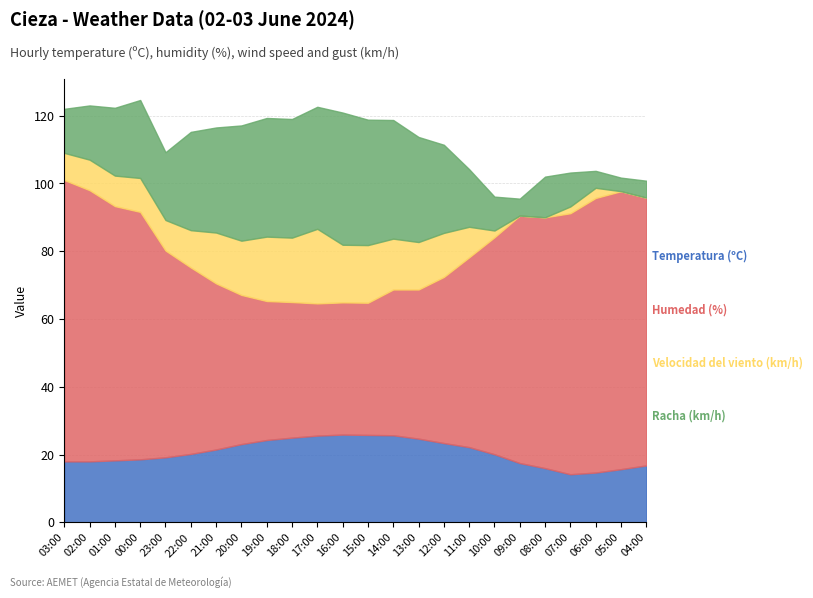

What is the label of the 21st point from the right?

00:00